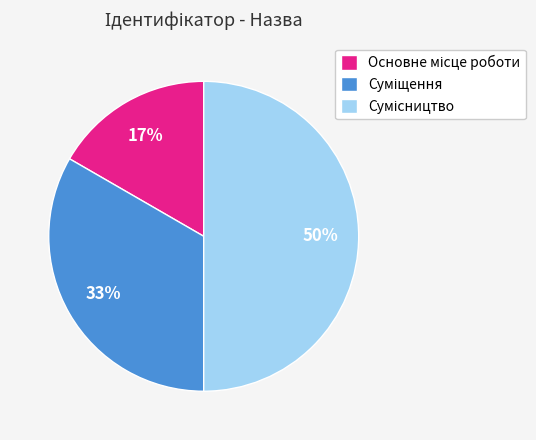

To the nearest percent, what is the average slice percentage?

33%